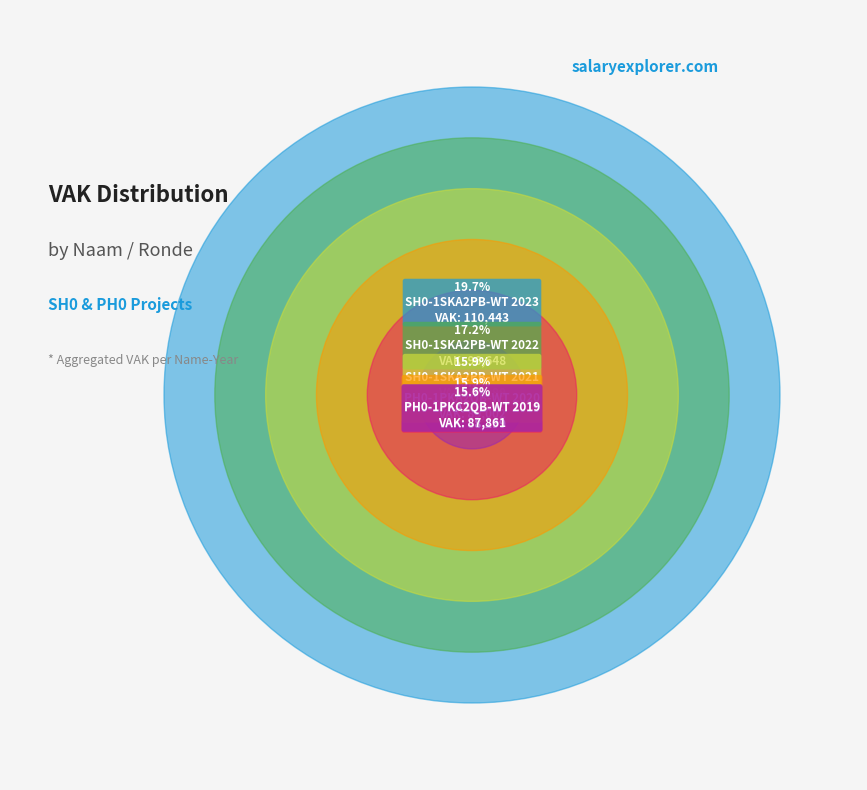

Does any single category account for the majority?

No